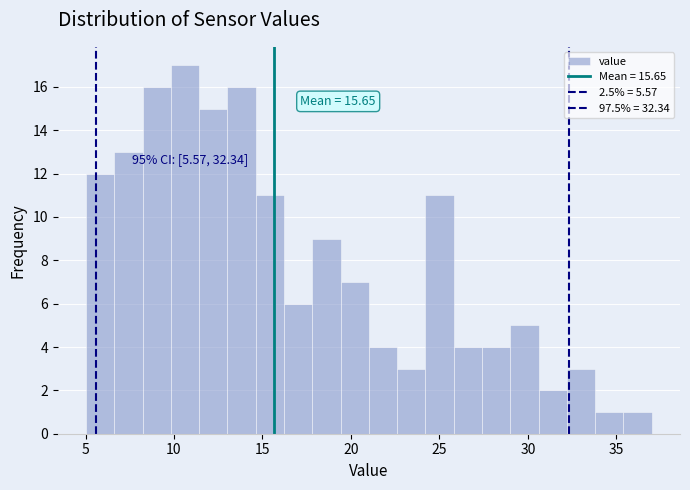

Read against the x-axis, roughly where is the centre of the tallest bar?

10.5